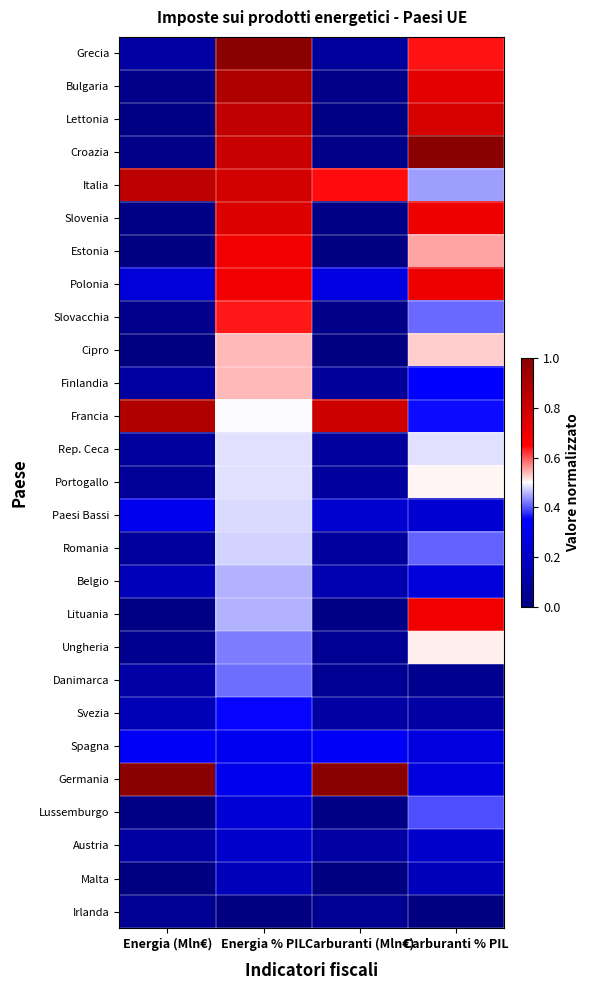

Which category has the lowest value across all series?

Energia (Mln€)